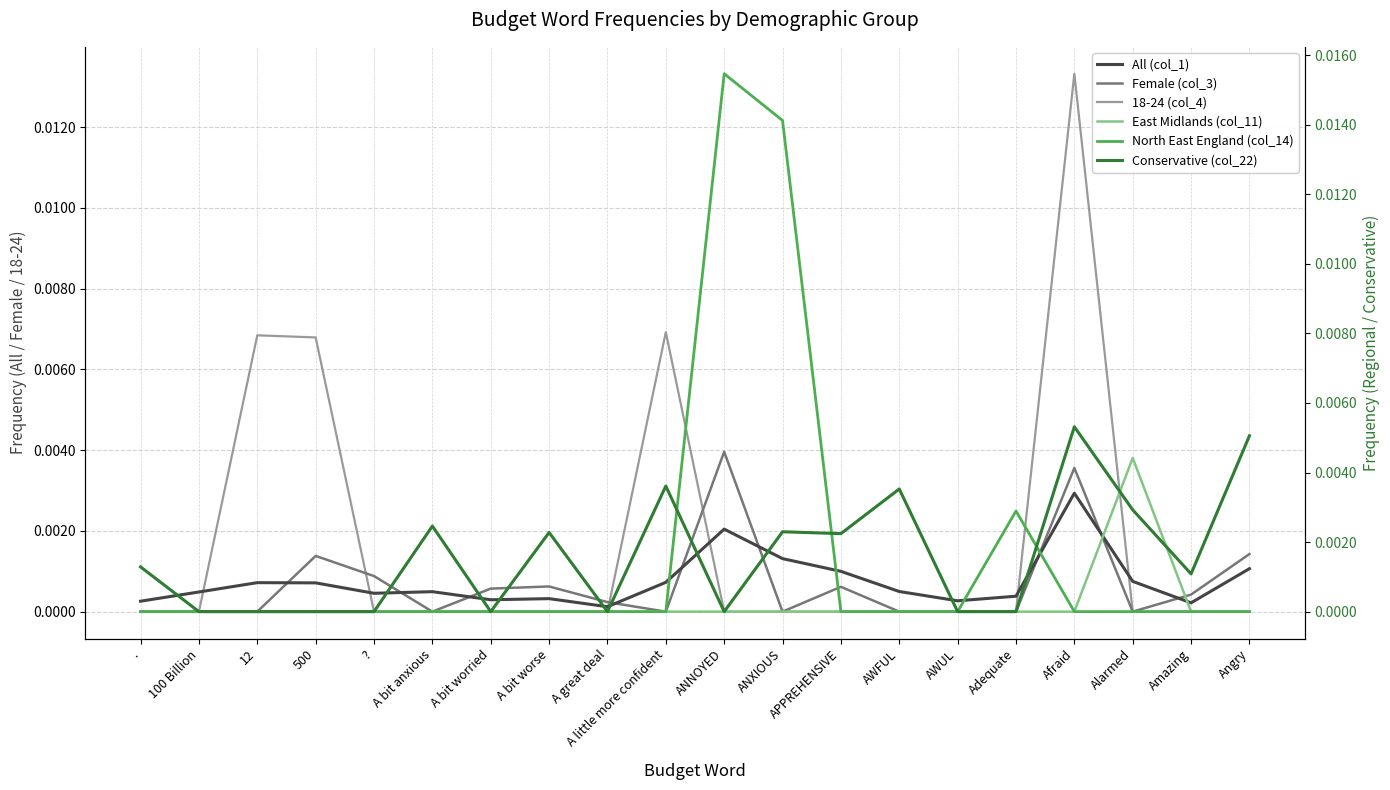

List the labels in order of 18-24 (col_4) value, smallest first.

., 100 Billion, ?, A bit anxious, A bit worried, A bit worse, A great deal, ANNOYED, ANXIOUS, APPREHENSIVE, AWFUL, AWUL, Adequate, Alarmed, Amazing, Angry, 500, 12, A little more confident, Afraid